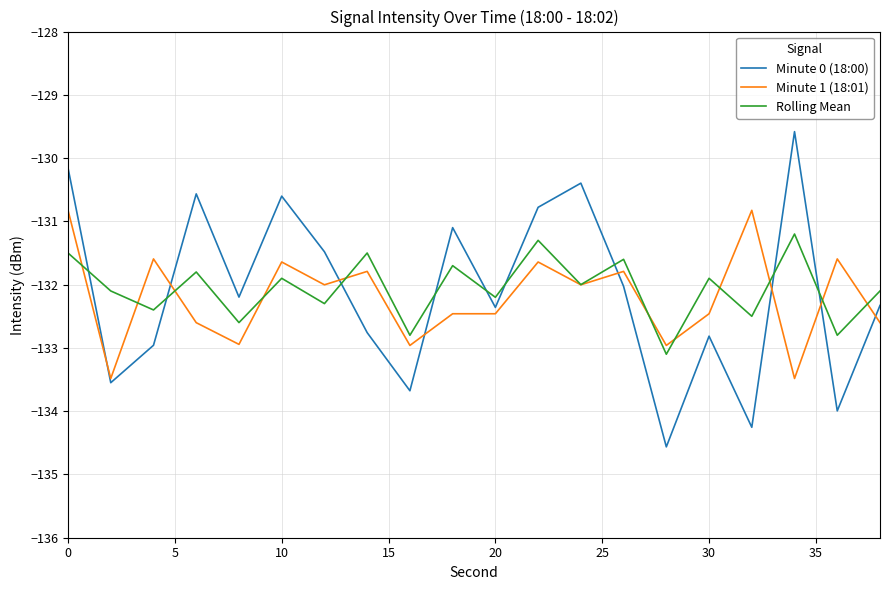

List the series in order of their peak value, lowest first.

Rolling Mean, Minute 1 (18:01), Minute 0 (18:00)